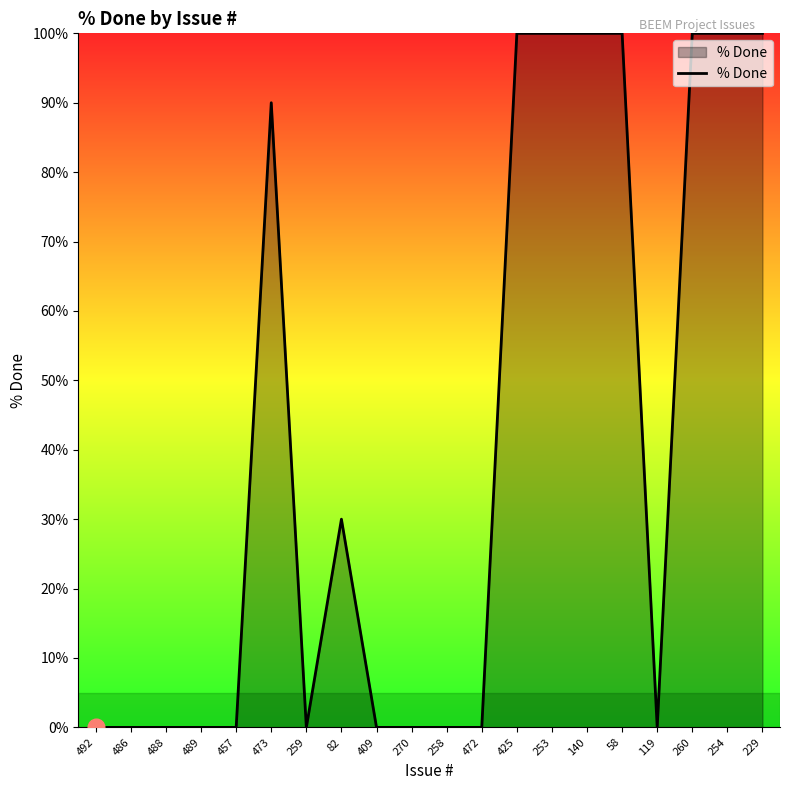

Between 254 and 409, which is larger?

254